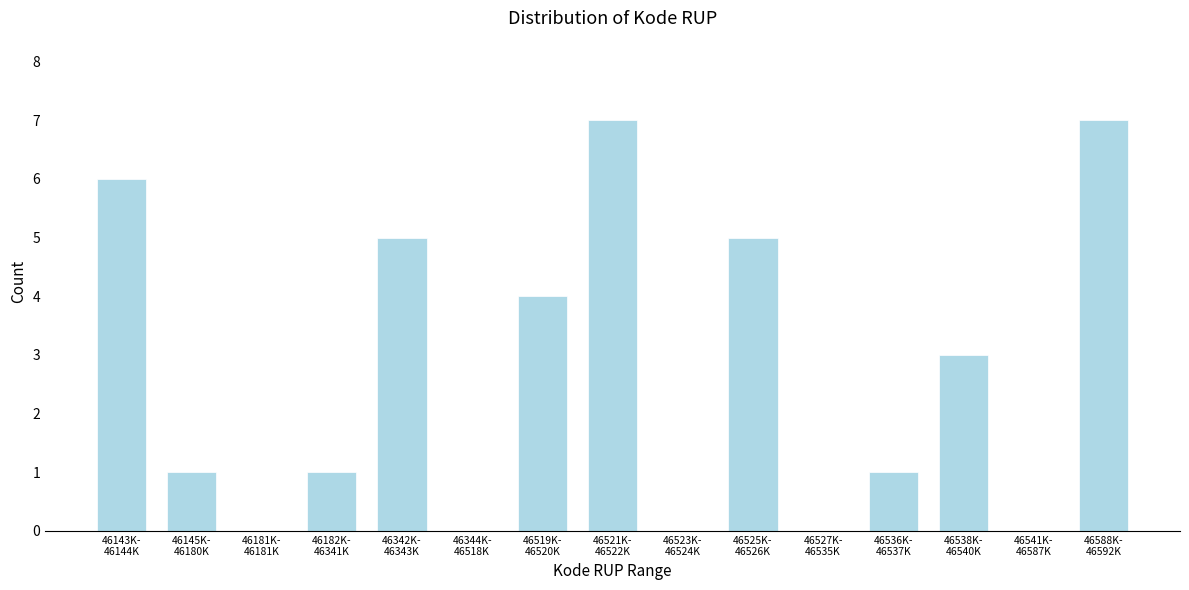

What is the sum of all values?

40